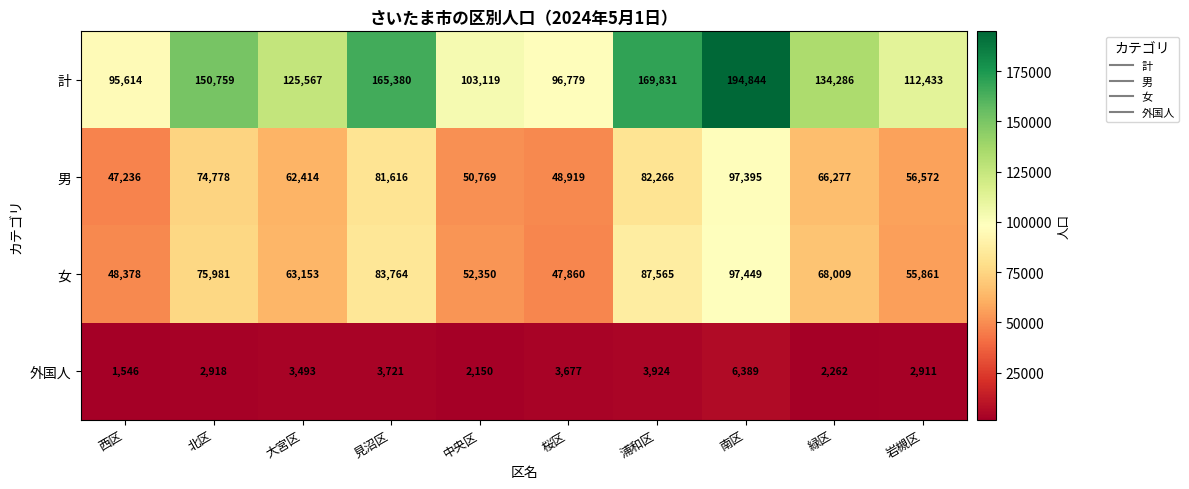

What is the sum of the 外国人 values at 中央区 and 南区?

8539